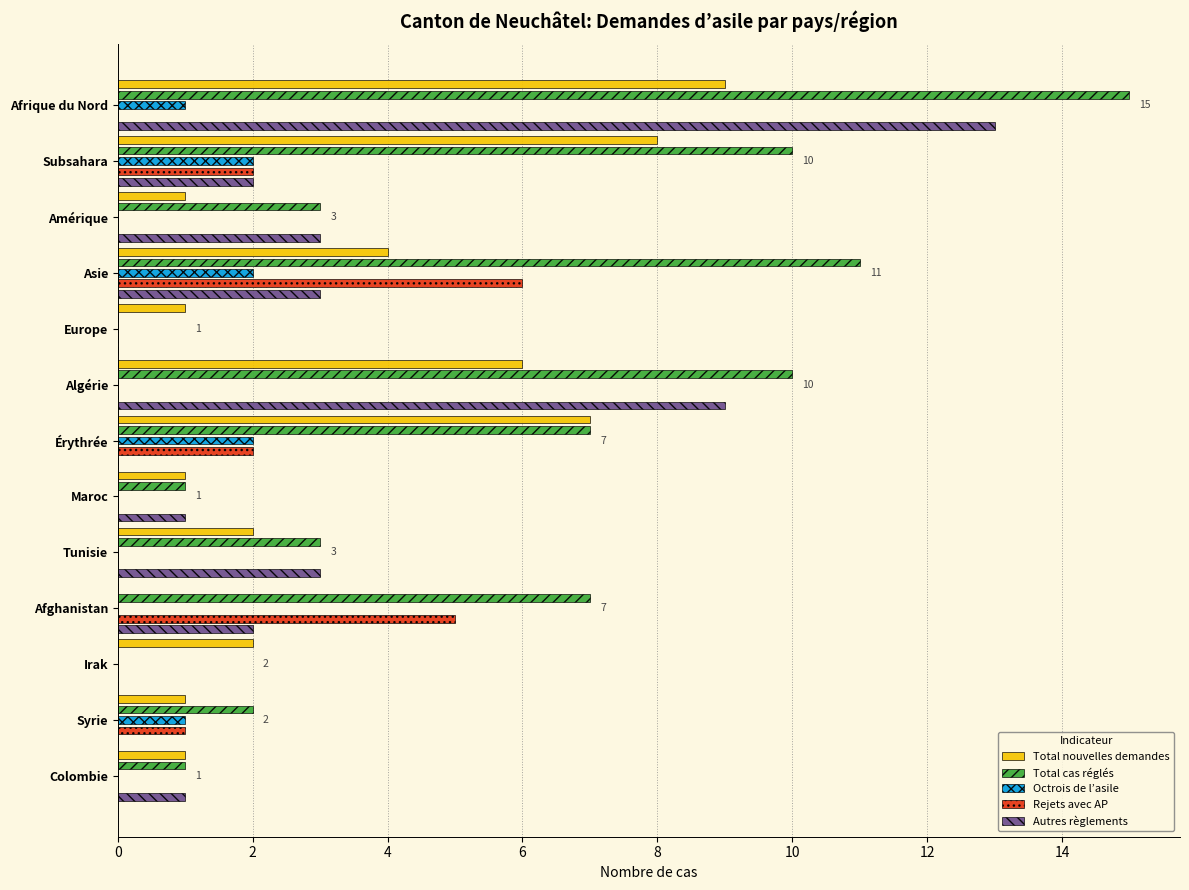

Which series has the largest total across all categories?

Total cas réglés